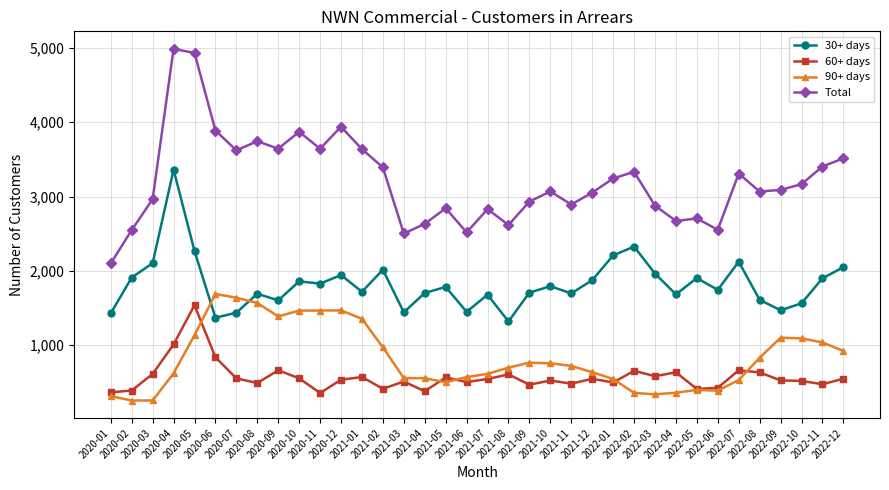

What are all the series names shown in the legend?

30+ days, 60+ days, 90+ days, Total